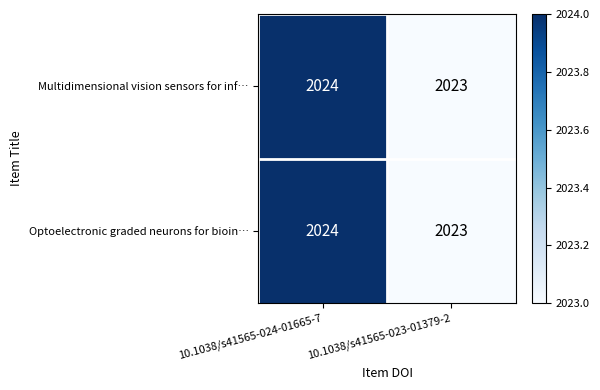

At which category is the sum across all series the highest?

10.1038/s41565-024-01665-7